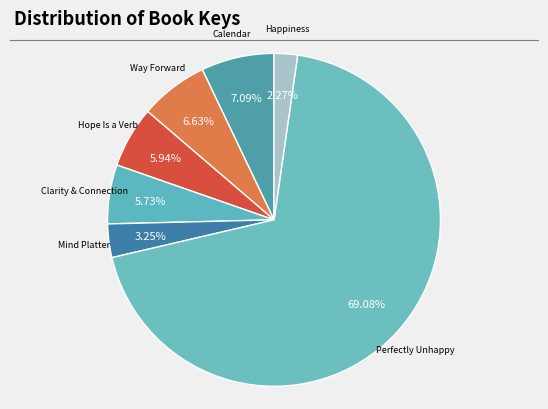

Do Hope Is a Verb and Mind Platter together represent more than half of the pie?

No